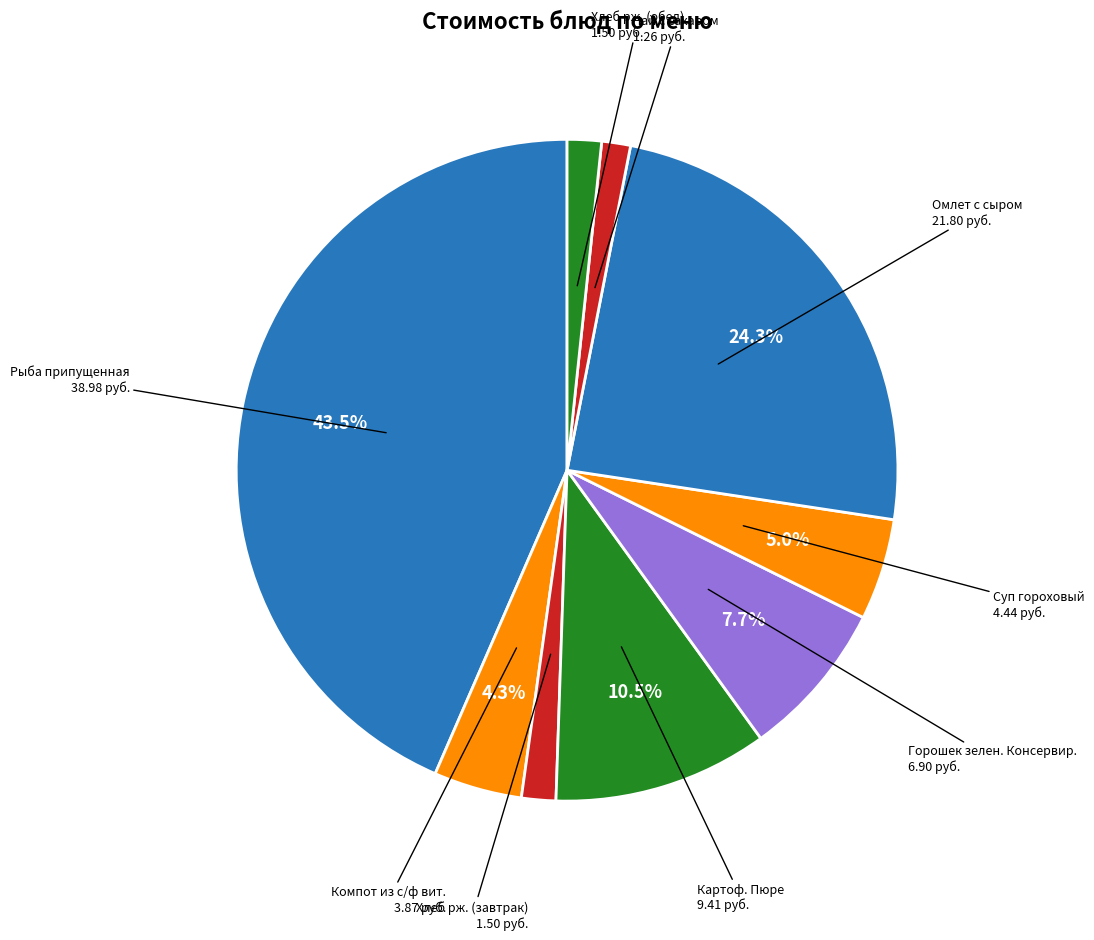

Is there any slice that represents more than half of the pie?

No